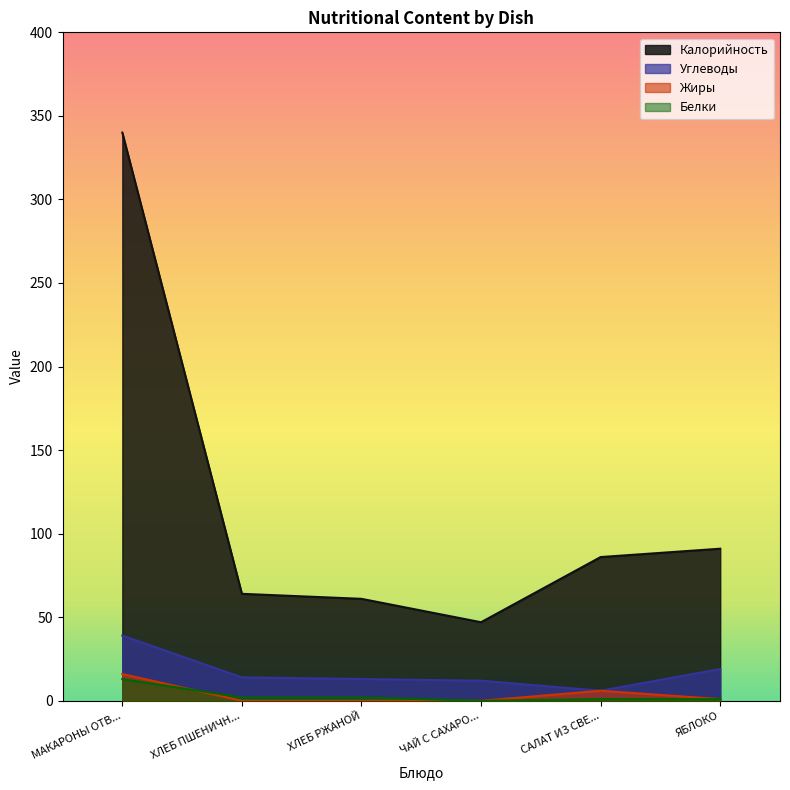

True or false: Калорийность has more than 2 points higher than both neighbors.

False